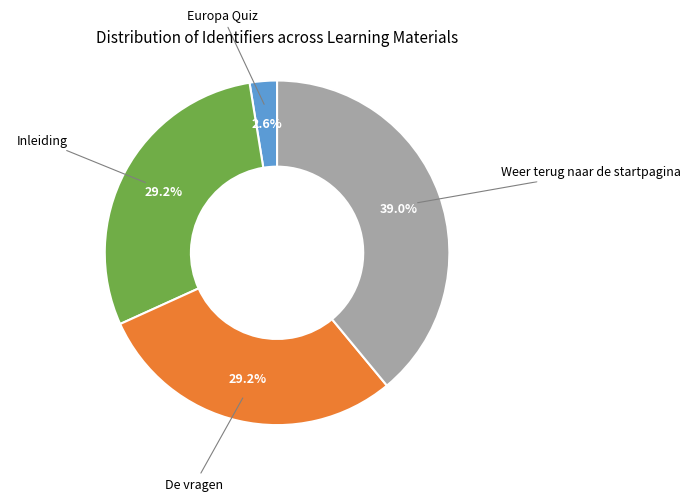

To the nearest percent, what is the difference between the Weer terug naar de startpagina and De vragen slice percentages?

10%